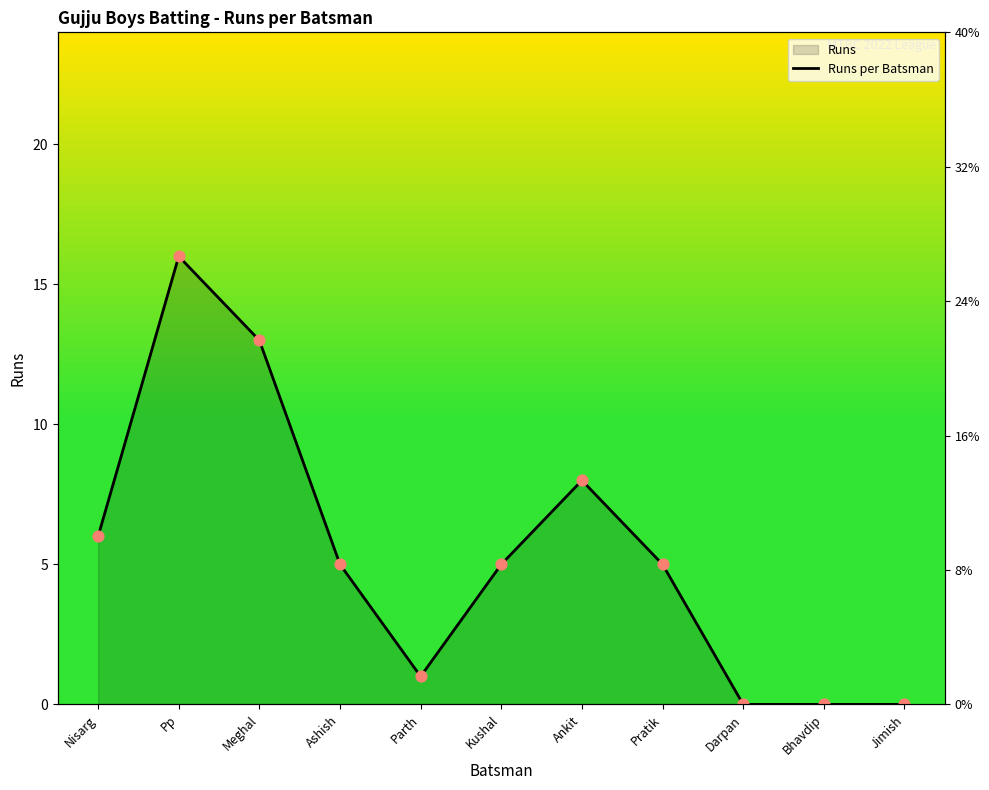

Between Parth and Pp, which is larger?

Pp